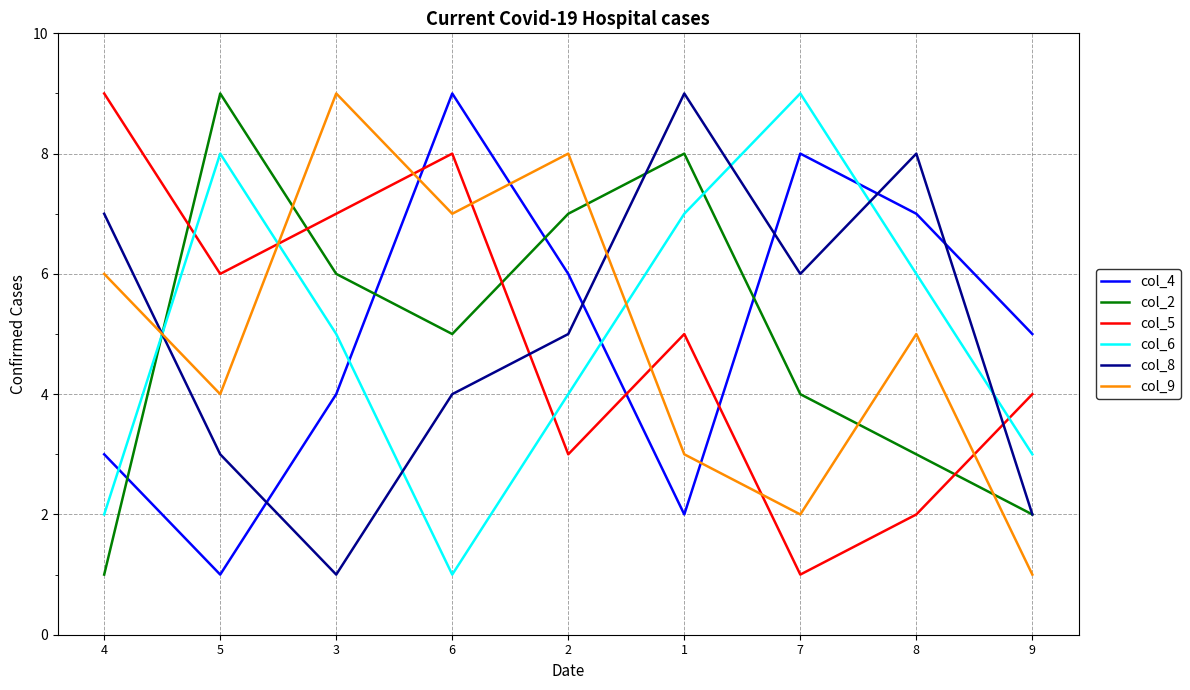

Reading left to right, list all the values displayed in this chart.

col_4: 3	1	4	9	6	2	8	7	5
col_2: 1	9	6	5	7	8	4	3	2
col_5: 9	6	7	8	3	5	1	2	4
col_6: 2	8	5	1	4	7	9	6	3
col_8: 7	3	1	4	5	9	6	8	2
col_9: 6	4	9	7	8	3	2	5	1